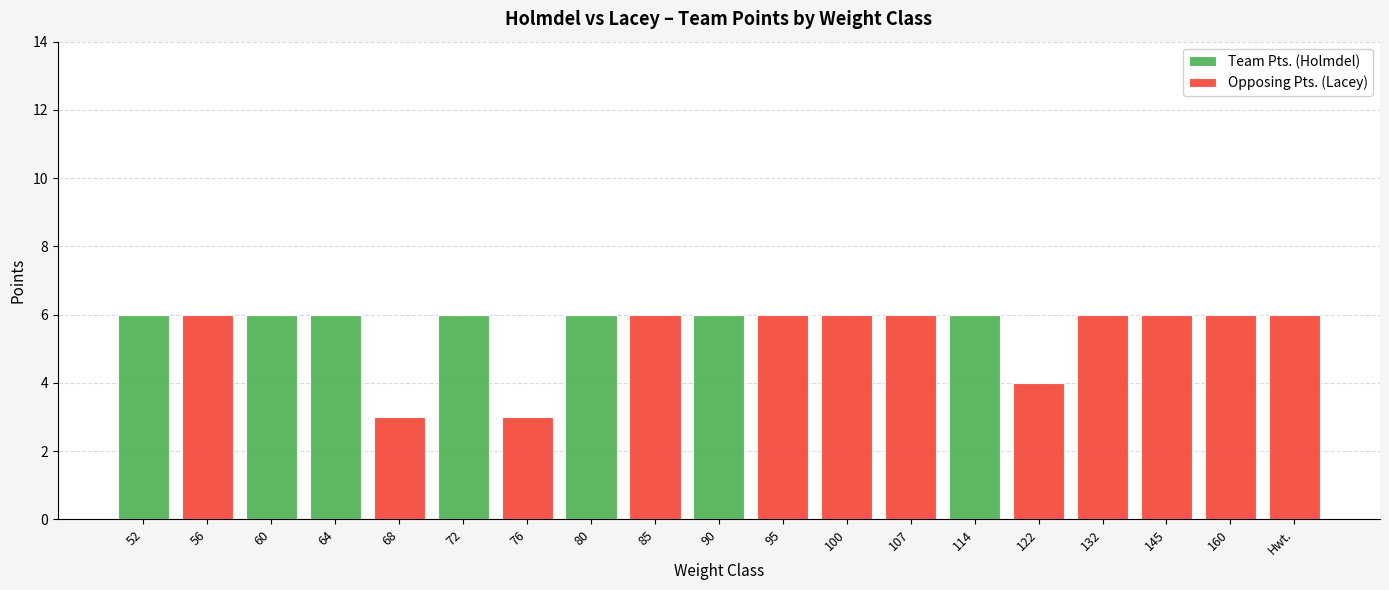

What are all the series names shown in the legend?

Team Pts. (Holmdel), Opposing Pts. (Lacey)